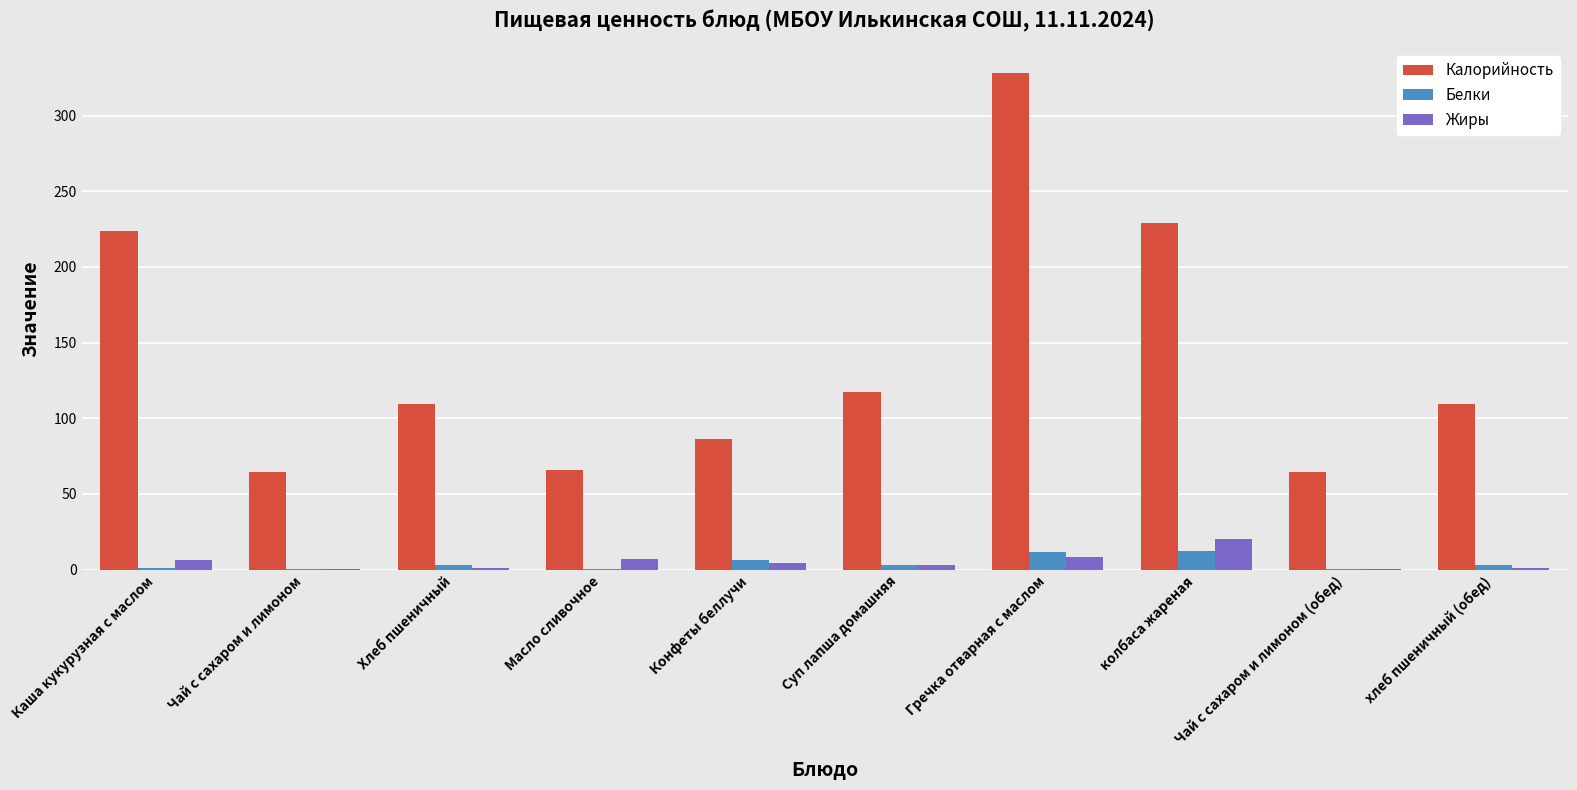

What are all the series names shown in the legend?

Калорийность, Белки, Жиры